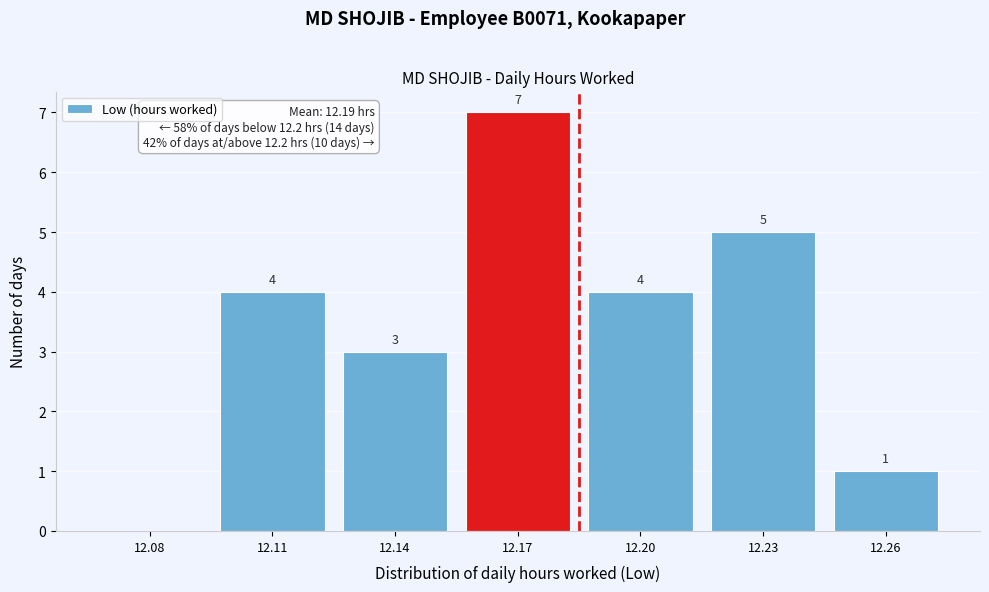

Reading right to left, what are all the values shown in this chart?

12.26=1	12.23=5	12.20=4	12.17=7	12.14=3	12.11=4	12.08=0